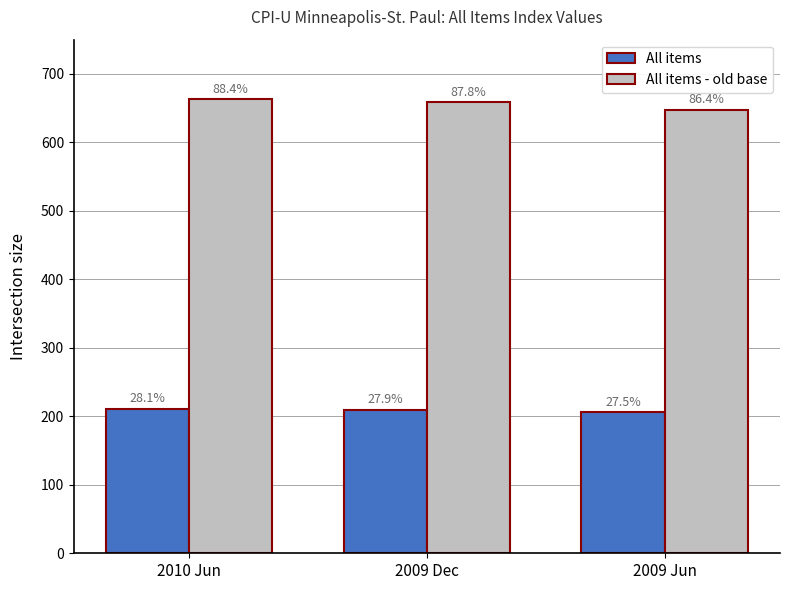

Reading left to right, what are all the values shown in this chart?

All items: 2010 Jun=211.0	2009 Dec=209.6	2009 Jun=206.2
All items - old base: 2010 Jun=663.0	2009 Dec=658.7	2009 Jun=647.9